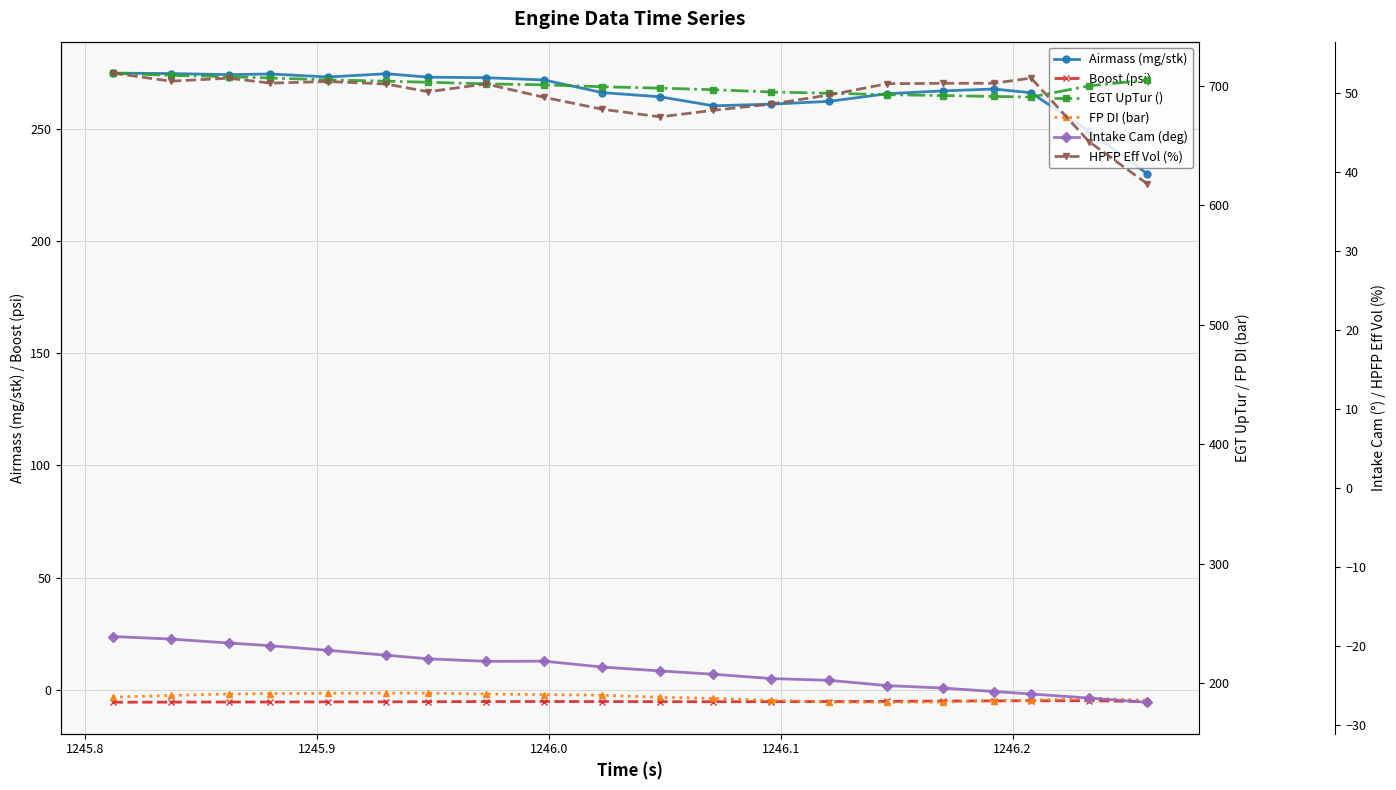

Which series has the largest range (max minus min)?

Airmass (mg/stk)